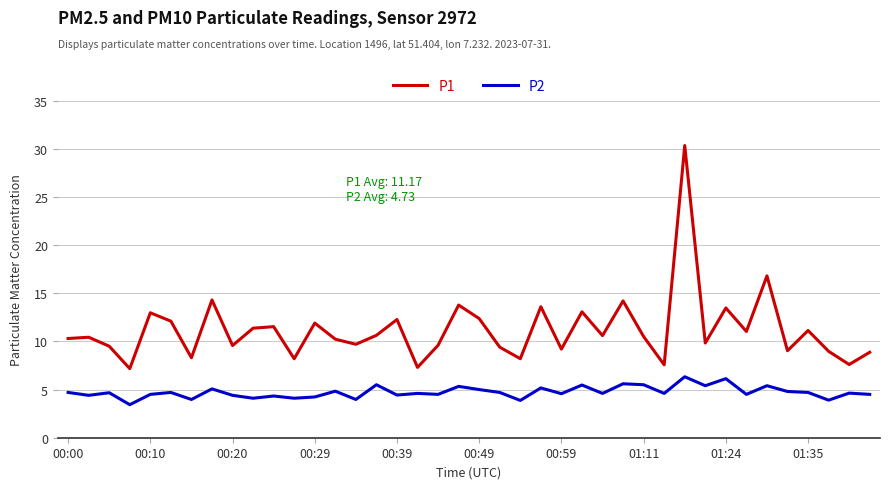

True or false: P2 and P1 intersect in this chart.

False